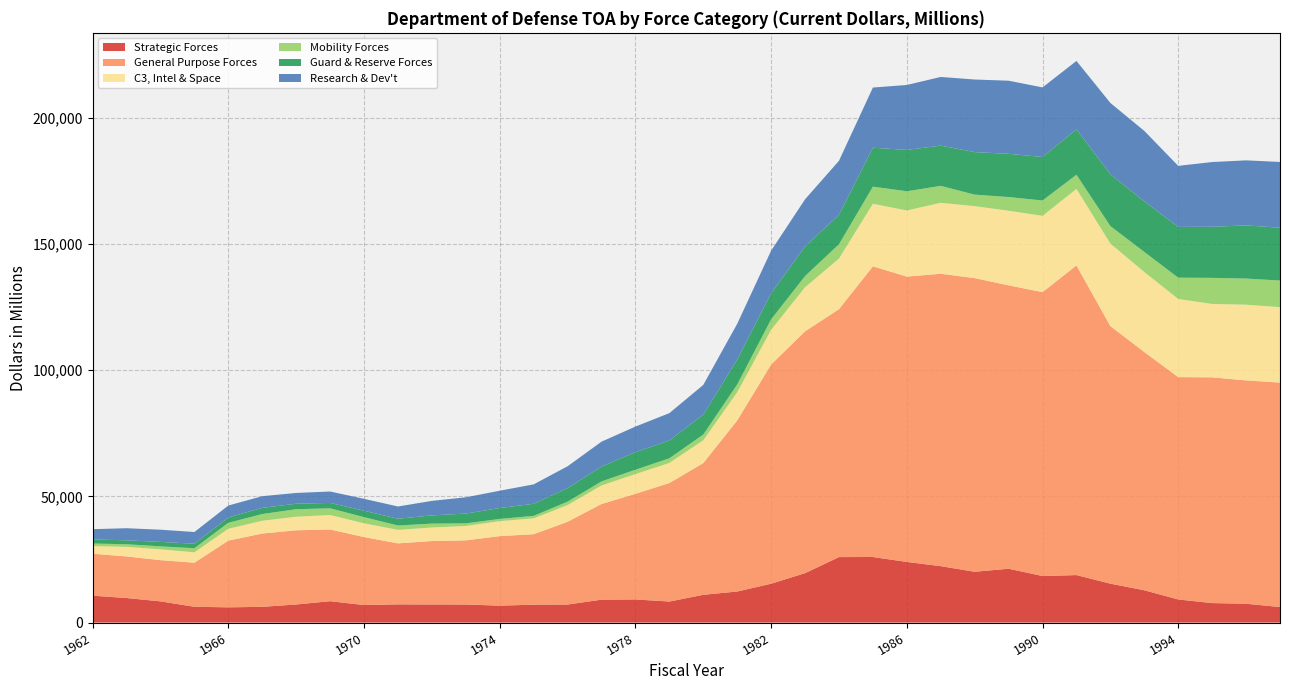

Reading right to left, transcribe all the data shown in this chart.

Strategic Forces: 1997=6145	1996=7443	1995=7712	1994=9138	1993=12787	1992=15410	1991=18809	1990=18432	1989=21331	1988=20122	1987=22343	1986=24015	1985=25974	1984=25938	1983=19578	1982=15387	1981=12290	1980=10992	1979=8322	1978=9149	1977=9062	1976=7135	1975=7075	1974=6694	1973=7141	1972=7158	1971=7196	1970=6928	1969=8457	1968=7156	1967=6217	1966=6023	1965=6241	1964=8387	1963=9718	1962=10641
General Purpose Forces: 1997=88966	1996=88536	1995=89472	1994=88137	1993=94437	1992=102085	1991=122741	1990=112519	1989=112320	1988=116401	1987=115906	1986=113108	1985=115207	1984=98278	1983=95836	1982=86892	1981=67807	1980=52217	1979=46967	1978=41874	1977=37920	1976=32806	1975=27931	1974=27552	1973=25421	1972=25135	1971=24179	1970=26943	1969=28428	1968=29404	1967=29058	1966=26445	1965=17472	1964=16337	1963=16464	1962=16625
C3, Intel & Space: 1997=29894	1996=30017	1995=29098	1994=30984	1993=31726	1992=32724	1991=30320	1990=30254	1989=29590	1988=28520	1987=28129	1986=26211	1985=24808	1984=20064	1983=17482	1982=13769	1981=11178	1980=9049	1979=7981	1978=7821	1977=7343	1976=6623	1975=6280	1974=5941	1973=5707	1972=5378	1971=5349	1970=5463	1969=5728	1968=5392	1967=5075	1966=4701	1965=4136	1964=4292	1963=3819	1962=3049
Mobility Forces: 1997=10556	1996=10347	1995=10338	1994=8434	1993=7951	1992=6932	1991=5625	1990=6083	1989=5424	1988=4570	1987=6711	1986=7612	1985=6789	1984=5673	1983=4438	1982=4135	1981=3092	1980=2267	1979=1835	1978=1720	1977=1615	1976=1344	1975=992	1974=882	1973=1036	1972=1540	1971=1733	1970=2443	1969=2661	1968=2967	1967=2654	1966=2365	1965=1605	1964=1177	1963=1034	1962=1005
Guard & Reserve Forces: 1997=20932	1996=21079	1995=20255	1994=20128	1993=20064	1992=20544	1991=18013	1990=17245	1989=17128	1988=16858	1987=15945	1986=16397	1985=15423	1984=11656	1983=11709	1982=10330	1981=9865	1980=7874	1979=7035	1978=6972	1977=5890	1976=5374	1975=4790	1974=4317	1973=3877	1972=3255	1971=2678	1970=2546	1969=2134	1968=2177	1967=2452	1966=2114	1965=1779	1964=1768	1963=1551	1962=1615
Research & Dev't: 1997=26071	1996=25779	1995=25655	1994=24198	1993=27911	1992=28264	1991=27103	1990=27582	1989=28979	1988=28772	1987=27228	1986=25737	1985=23858	1984=21424	1983=18718	1982=16897	1981=14169	1980=11794	1979=10862	1978=10137	1977=9858	1976=8655	1975=7698	1974=6861	1973=6459	1972=5756	1971=4861	1970=4711	1969=4526	1968=4269	1967=4627	1966=4734	1965=4647	1964=4834	1963=4798	1962=4066